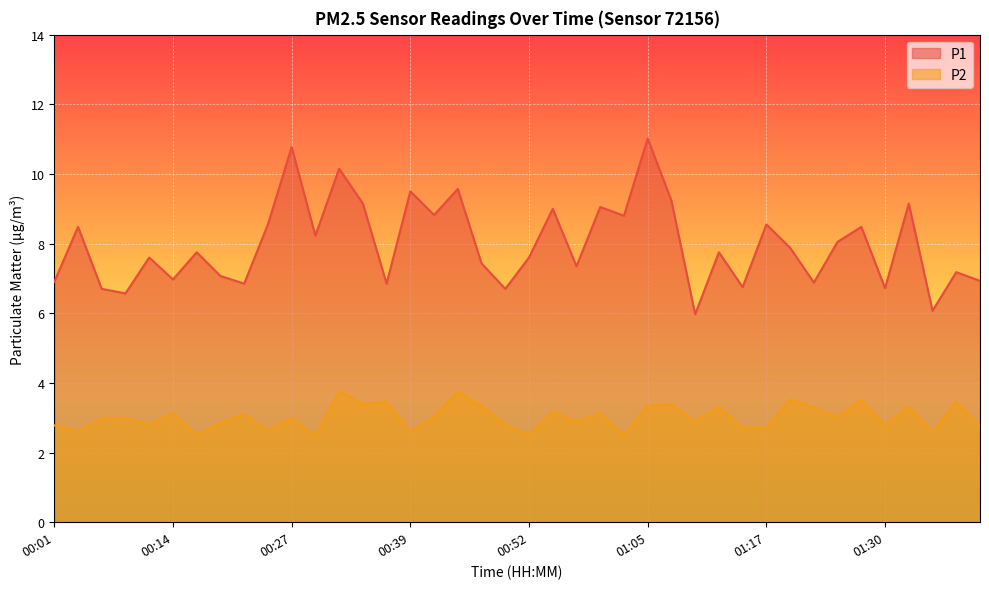

How many data points does each series have?

40